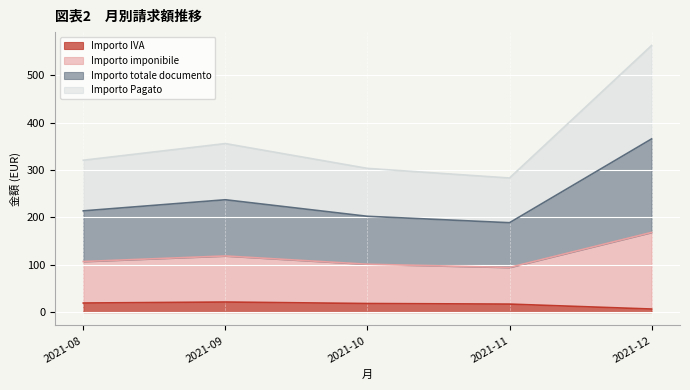

Where does the Importo Pagato series first go above 107?

2021-08